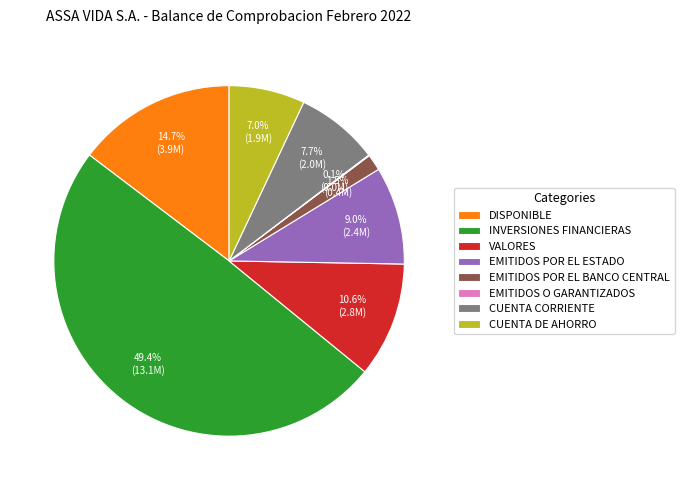

To the nearest percent, what is the average slice percentage?

12%